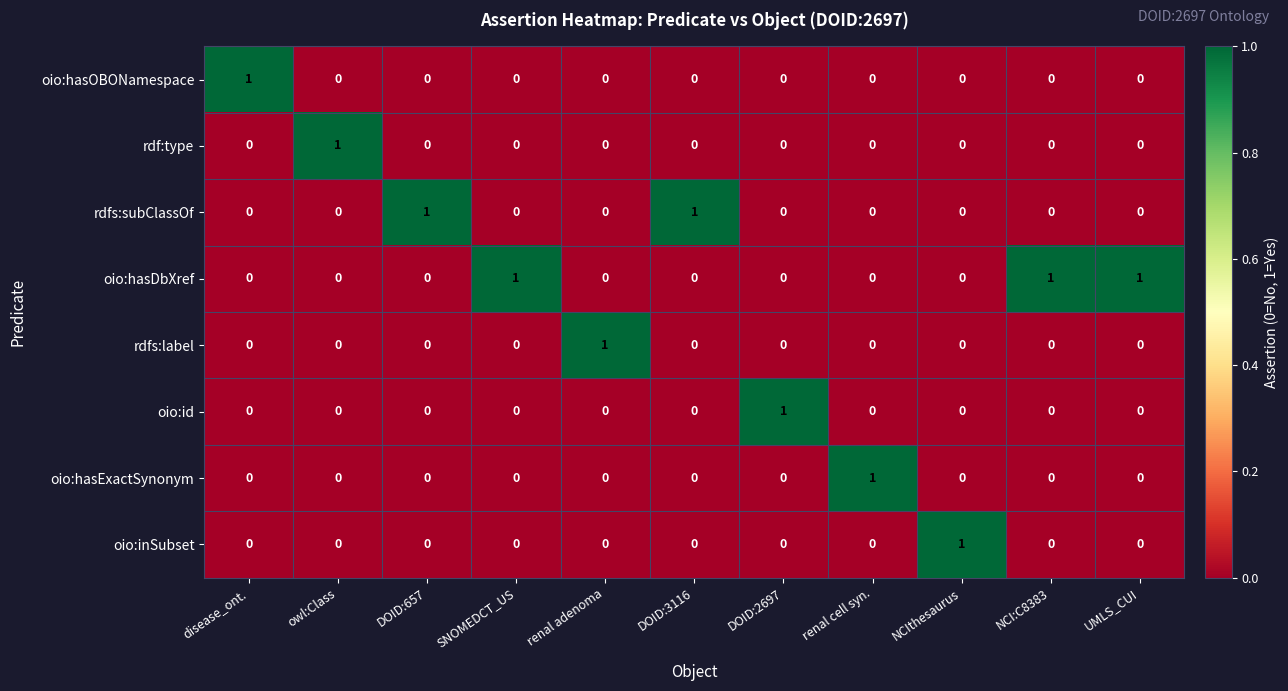

At which label does oio:hasOBONamespace reach its peak?

disease_ont.